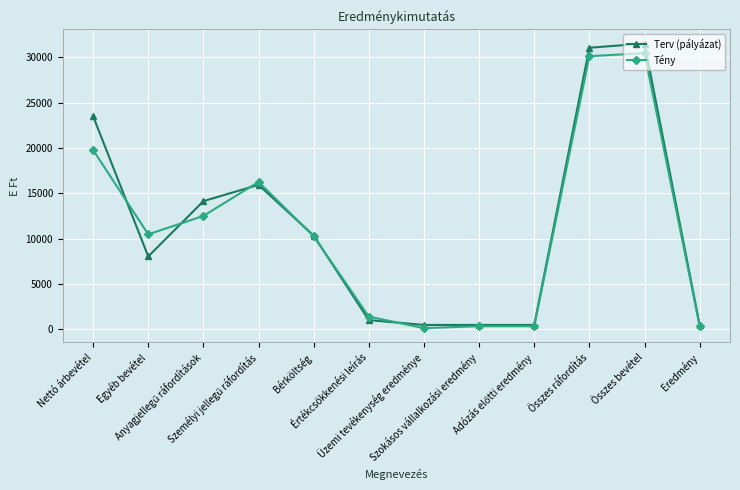

Is the value of Terv (pályázat) at Nettó árbevétel greater than the value of Tény at Szokásos vállalkozási eredmény?

Yes